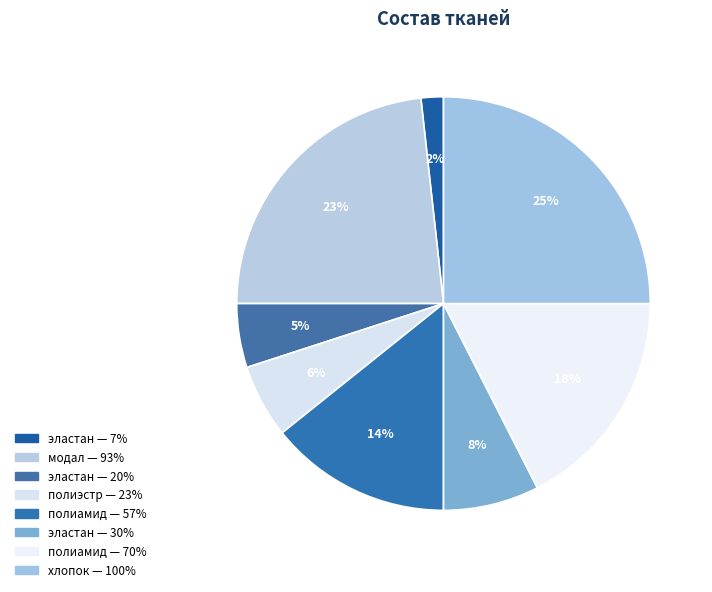

How many segments does this pie chart have?

8